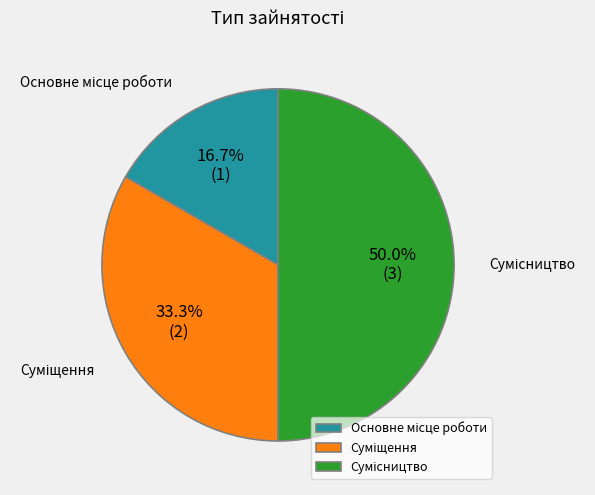

Count the number of slices in the pie.

3